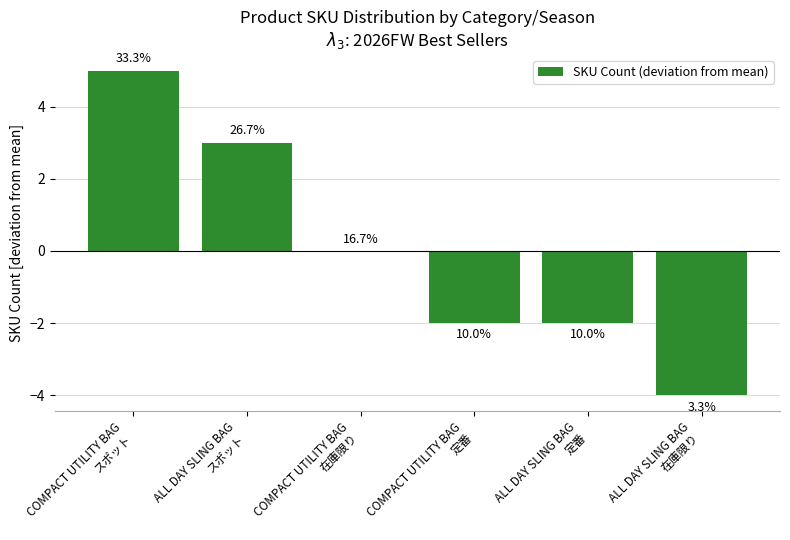

How many values are between -2 and 3?

4